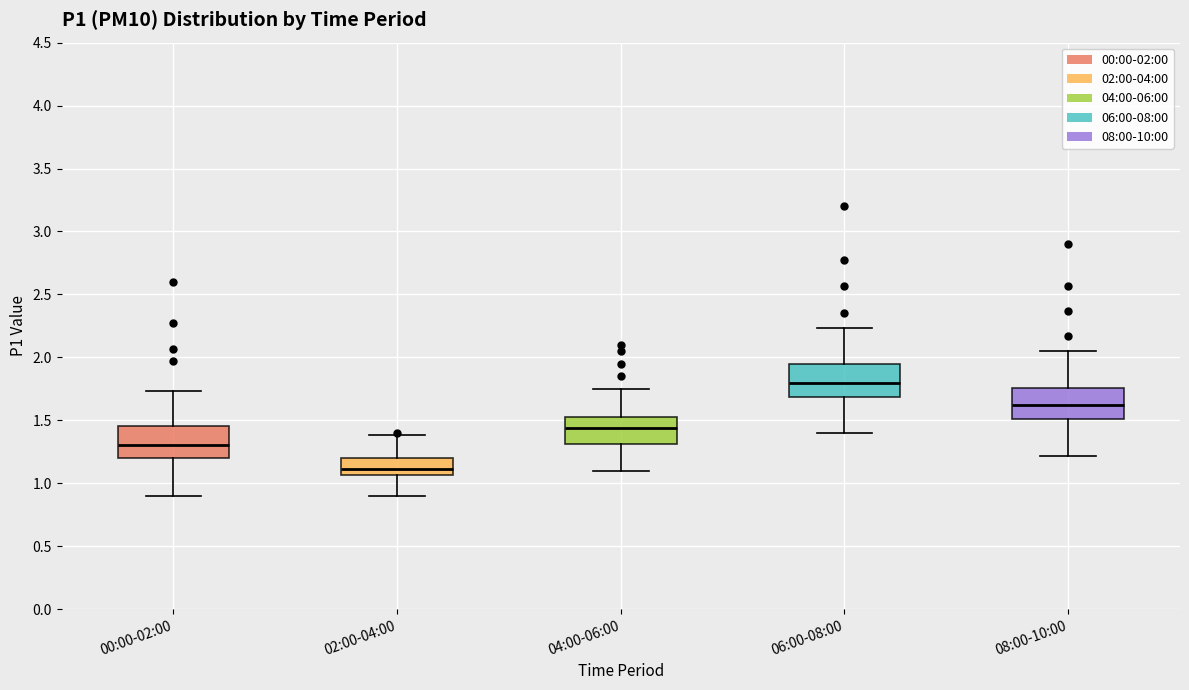

Reading left to right, read every box against the y-axis: the position of its median line, the range the box covers, and the ends of its whiskers. The values are not printed on the chart, so give them approximately, as read against the axis.

00:00-02:00: median 1.30, box 1.20 to 1.45, whiskers 0.90 to 1.75
02:00-04:00: median 1.10, box 1.05 to 1.20, whiskers 0.90 to 1.40
04:00-06:00: median 1.45, box 1.30 to 1.55, whiskers 1.10 to 1.75
06:00-08:00: median 1.80, box 1.70 to 1.95, whiskers 1.40 to 2.25
08:00-10:00: median 1.60, box 1.50 to 1.75, whiskers 1.20 to 2.05